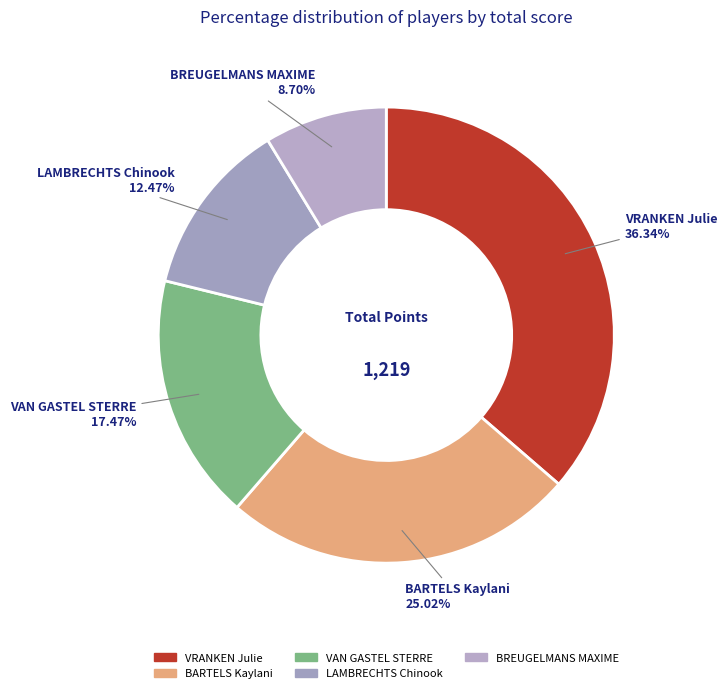

Which slice is the smallest?

BREUGELMANS MAXIME